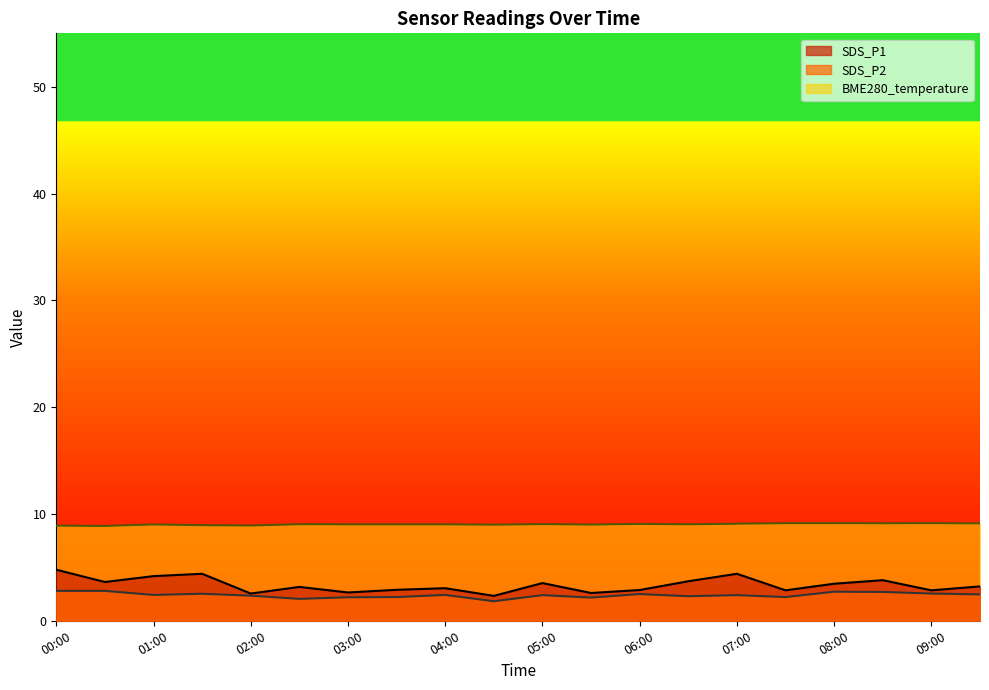

How many lines are shown in the chart?

3